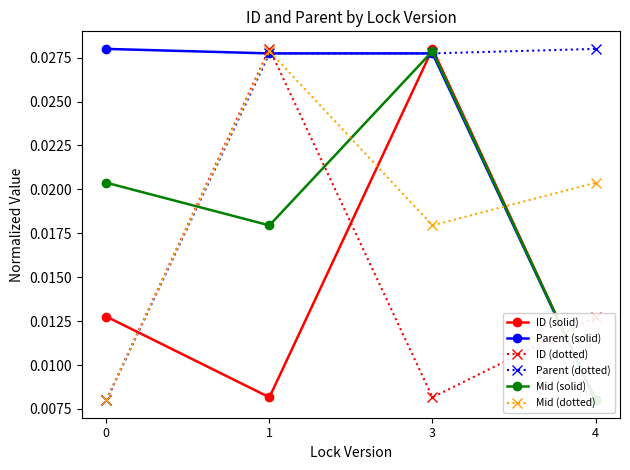

Is the value of Parent (solid) at 4 greater than the value of Mid (solid) at 3?

No